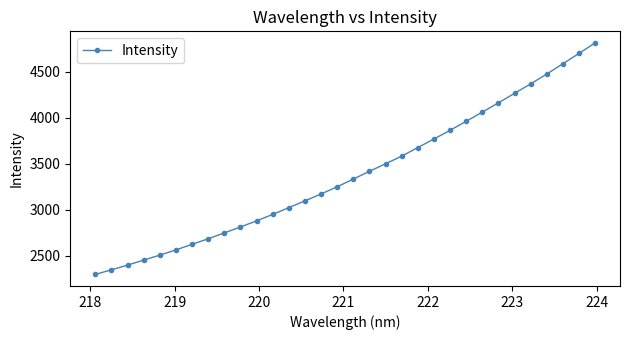

What is the average value?

3384.8